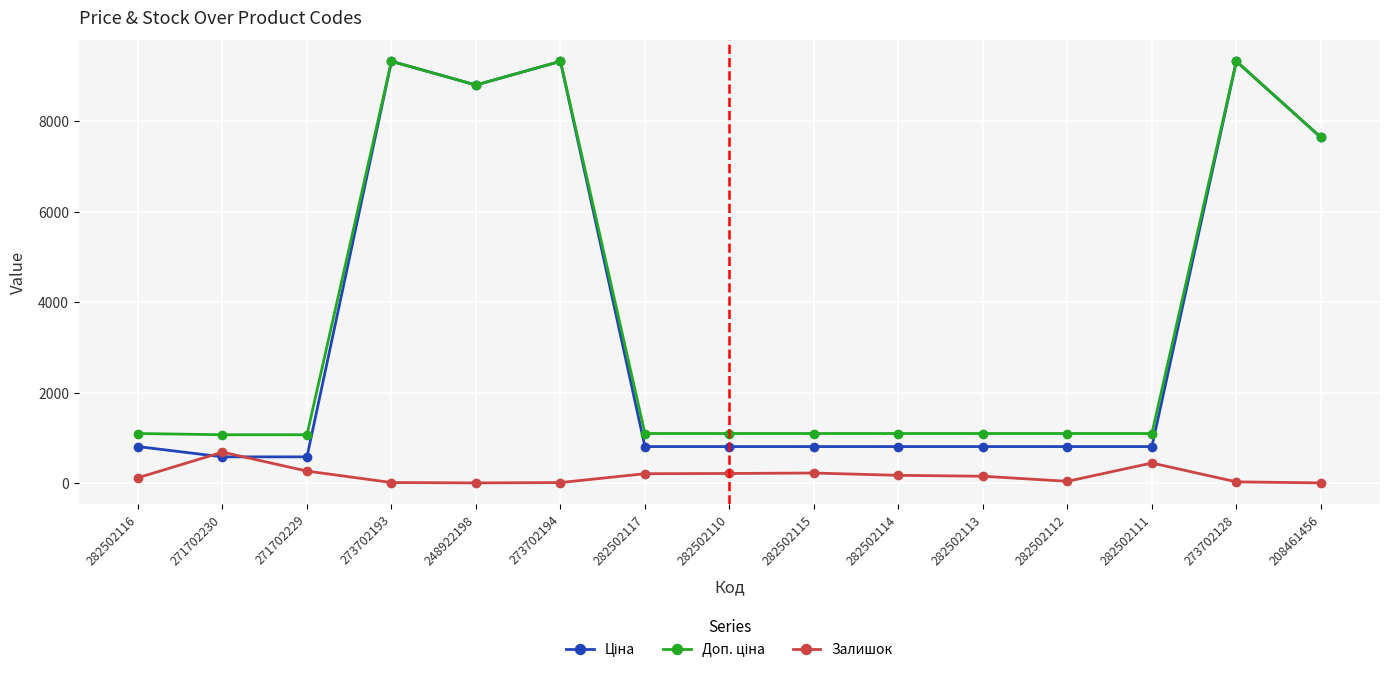

True or false: Залишок has more than 2 points higher than both neighbors.

True